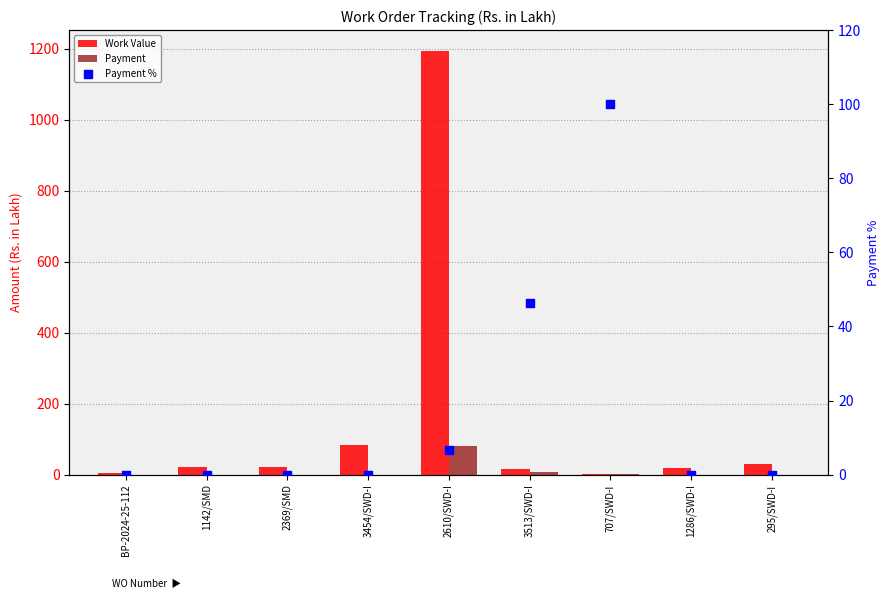

Which series reaches the minimum Y coordinate?

Payment